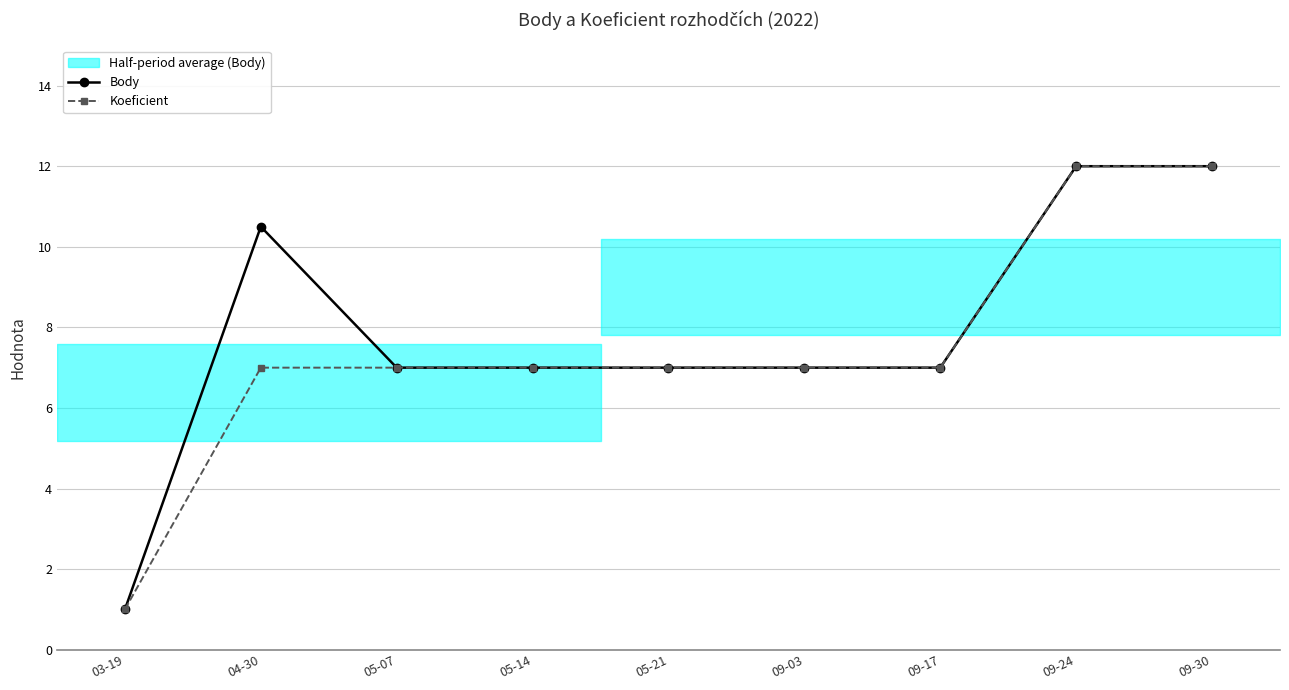

What is the approximate value of Koeficient at 05-21?

7.0